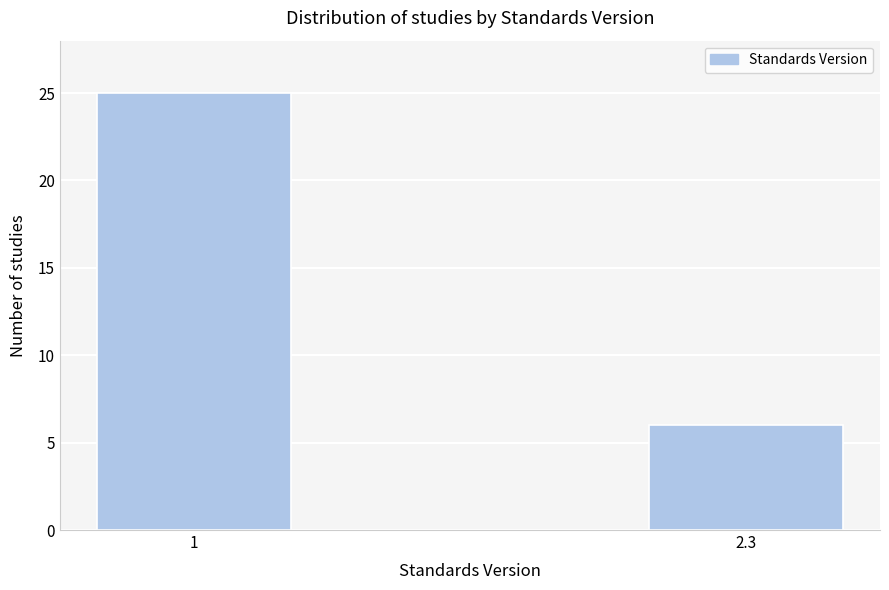

Reading left to right, transcribe all the data shown in this chart.

1=25	2.3=6